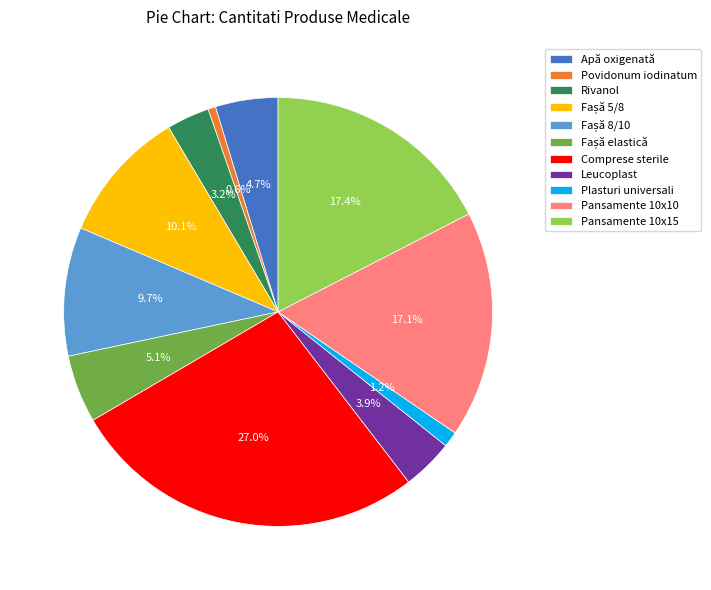

To the nearest percent, what is the difference between the Pansamente 10x15 and Rivanol slice percentages?

14%